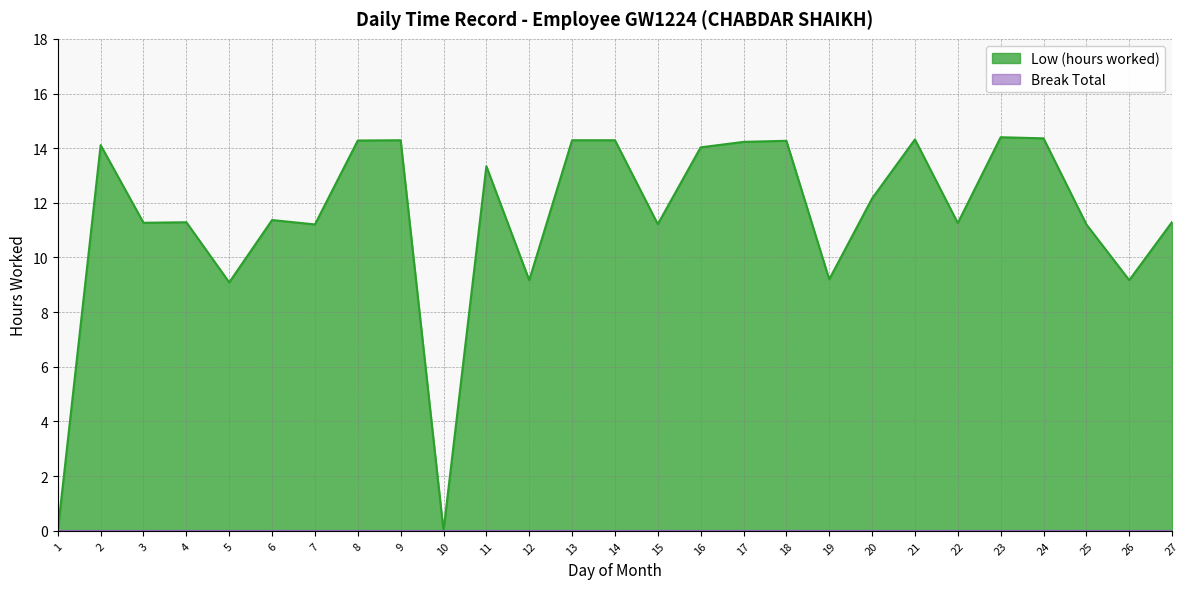

How many data points are above 11?

21